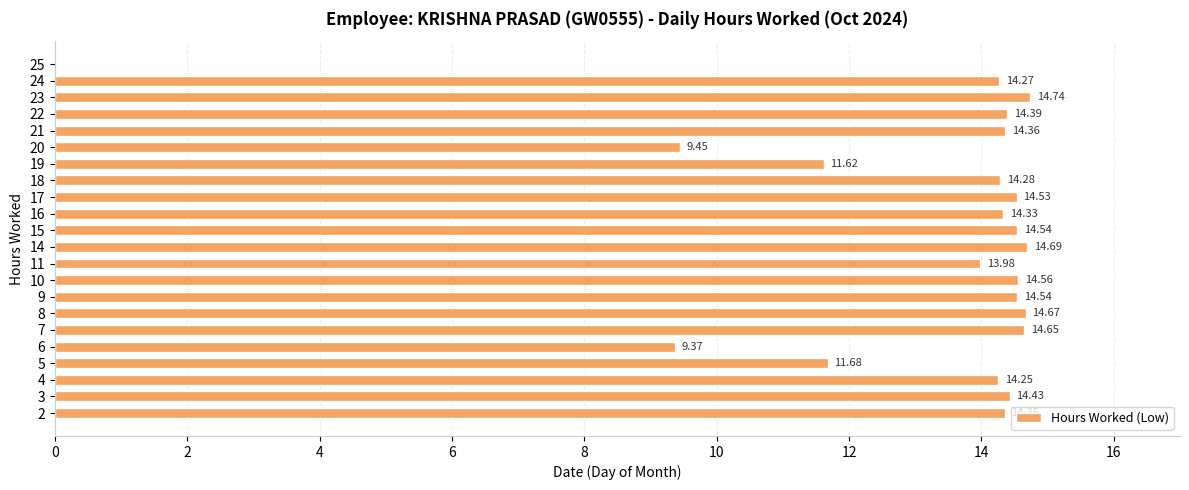

What is the sum of the values at 9 and 8?

29.2